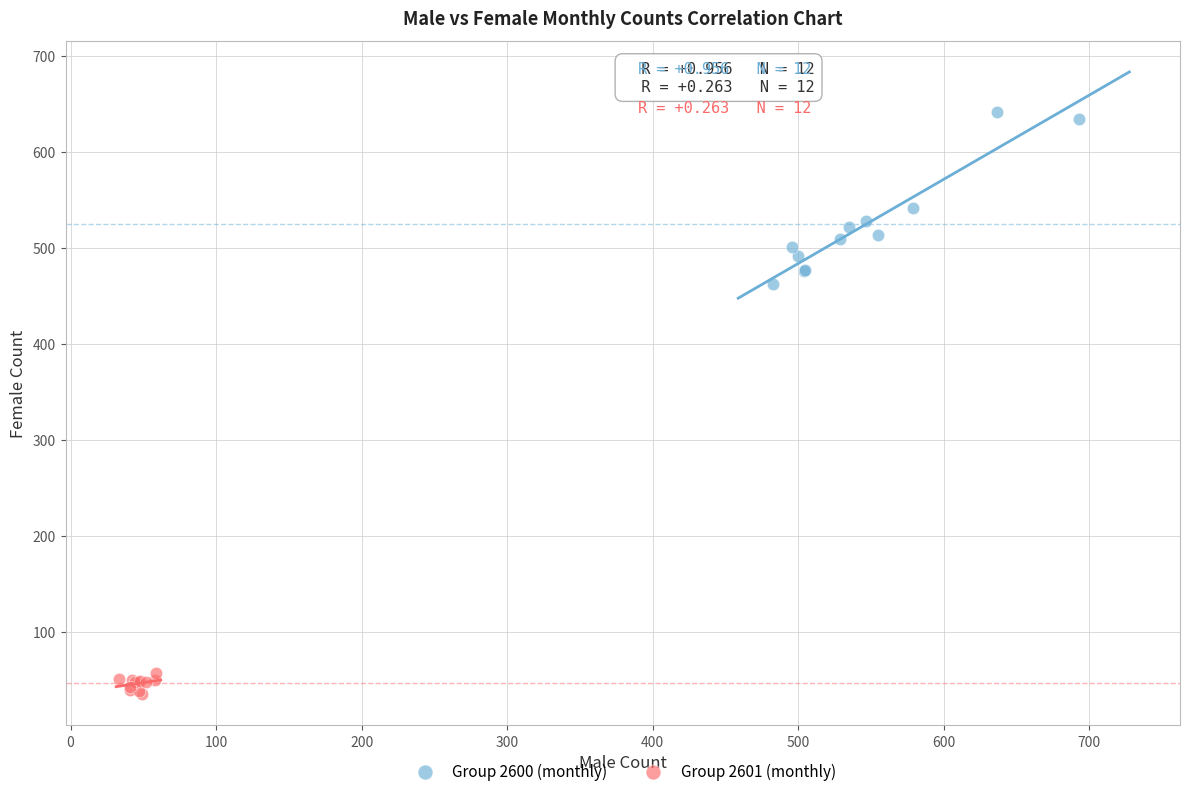

Which series contains the lowest Y value?

Group 2601 (monthly)